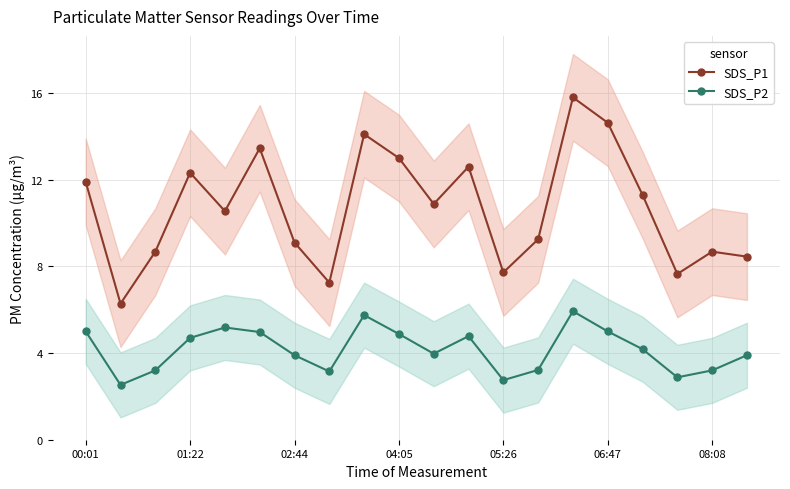

True or false: SDS_P2 and SDS_P1 cross at least once.

False